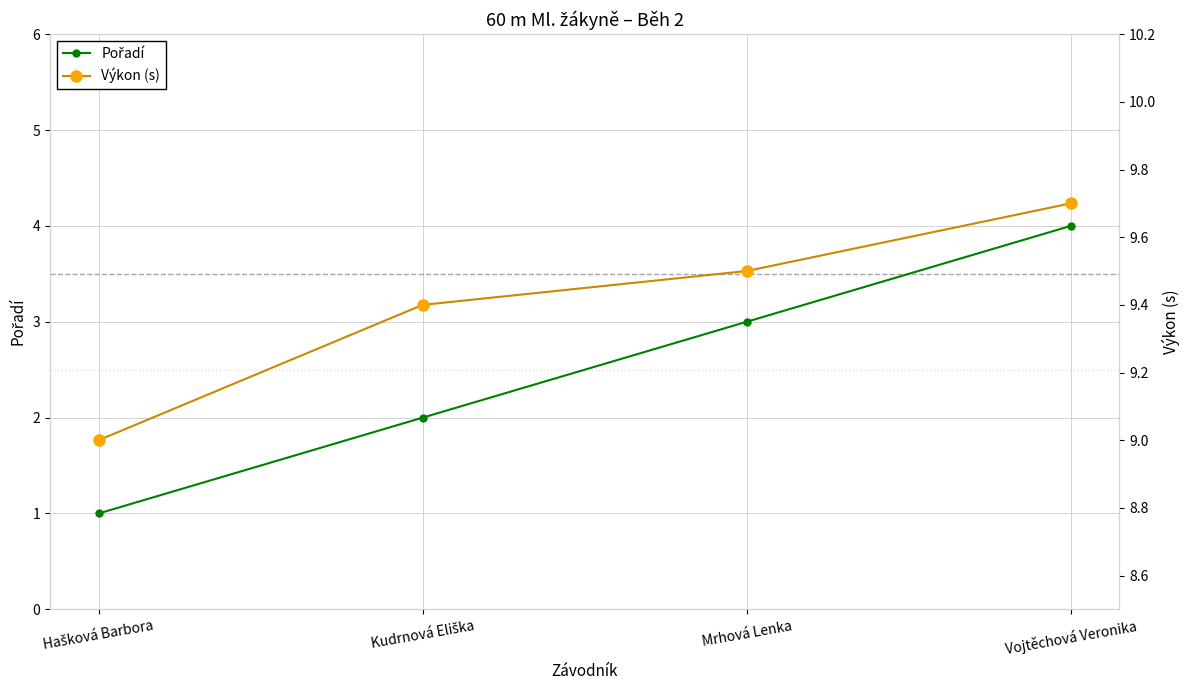

What are all the series names shown in the legend?

Pořadí, Výkon